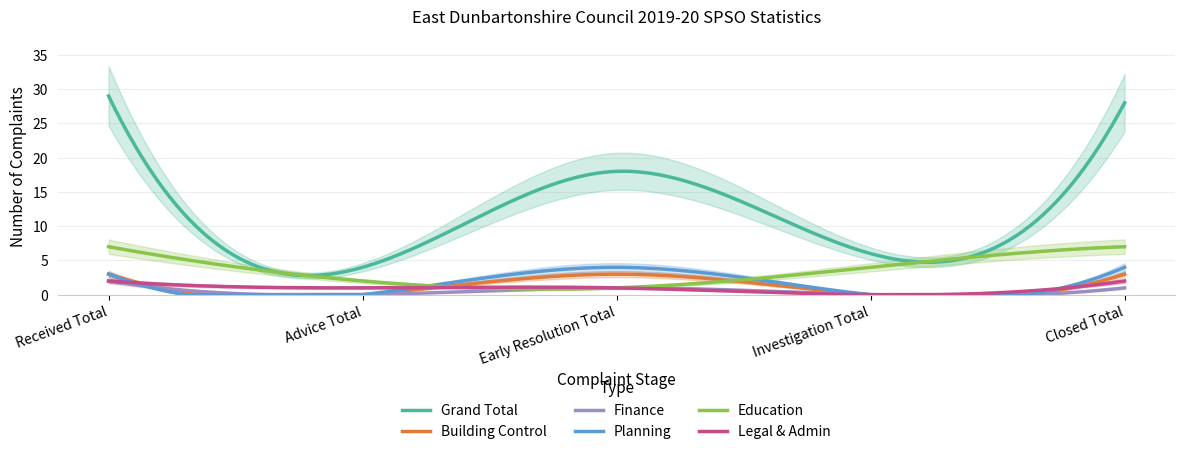

In Education, how many points are lower than both neighbors (excluding endpoints)?

1